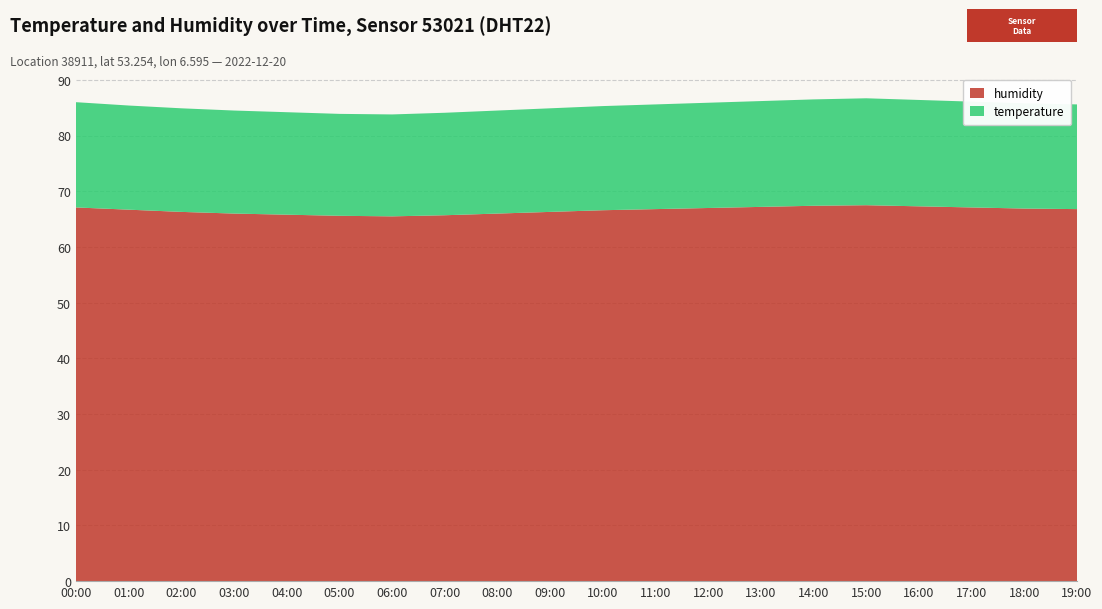

Reading right to left, extract all data points from this chart.

temperature: 19:00=18.8	18:00=18.9	17:00=19.0	16:00=19.1	15:00=19.2	14:00=19.1	13:00=19.0	12:00=18.9	11:00=18.8	10:00=18.7	09:00=18.6	08:00=18.5	07:00=18.4	06:00=18.3	05:00=18.3	04:00=18.4	03:00=18.5	02:00=18.6	01:00=18.7	00:00=18.9
humidity: 19:00=66.8	18:00=66.9	17:00=67.1	16:00=67.3	15:00=67.5	14:00=67.4	13:00=67.2	12:00=67.0	11:00=66.8	10:00=66.6	09:00=66.3	08:00=66.0	07:00=65.7	06:00=65.5	05:00=65.6	04:00=65.8	03:00=66.0	02:00=66.3	01:00=66.7	00:00=67.1